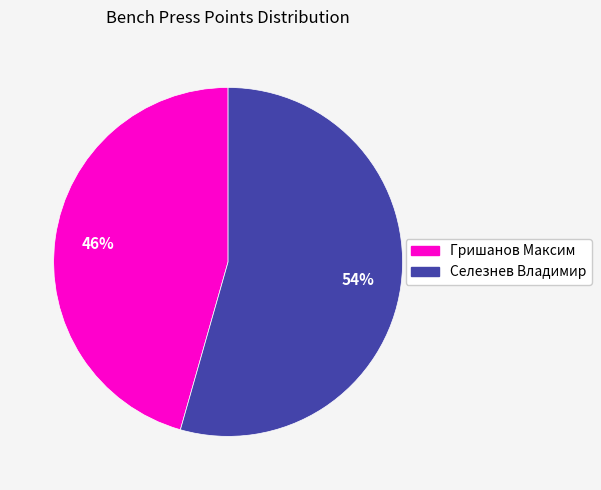

The Гришанов Максим slice represents 46% of the pie. True or false?

True